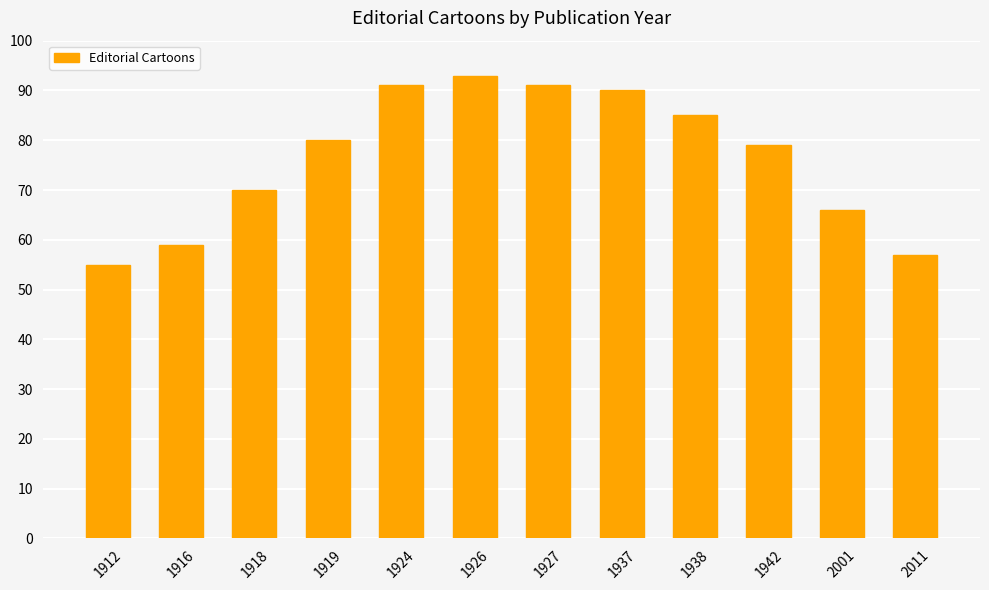

Reading right to left, list all the values displayed in this chart.

2011=57	2001=66	1942=79	1938=85	1937=90	1927=91	1926=93	1924=91	1919=80	1918=70	1916=59	1912=55